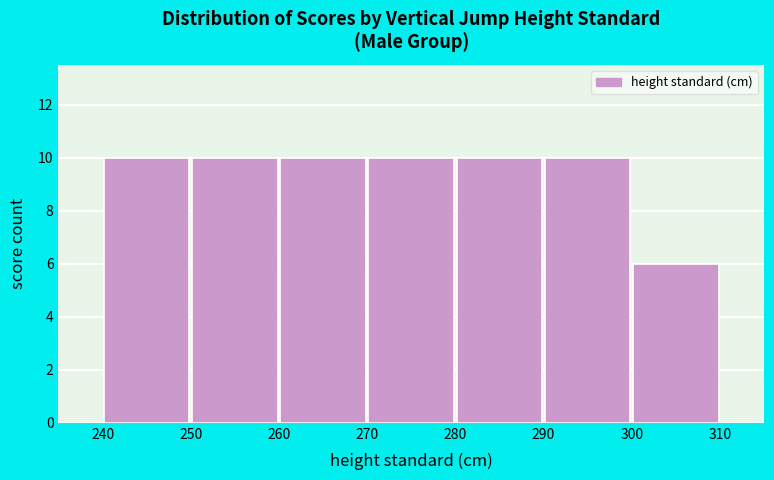

Reading left to right, list every bar in this chart as the range it spans on the x-axis followed by its height. The values are not printed on the chart, so give them approximately, as read against the axis.

240 to 250: 10
250 to 260: 10
260 to 270: 10
270 to 280: 10
280 to 290: 10
290 to 300: 10
300 to 310: 6